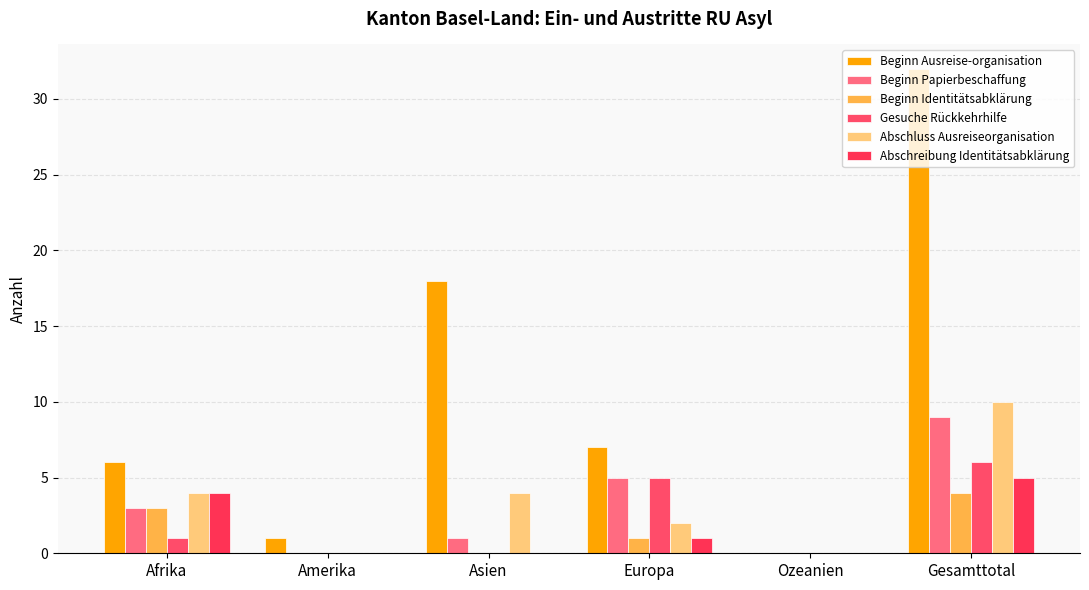

Reading left to right, list all the values displayed in this chart.

Beginn Ausreise-organisation: Afrika=6	Amerika=1	Asien=18	Europa=7	Ozeanien=0	Gesamttotal=32
Beginn Papierbeschaffung: Afrika=3	Amerika=0	Asien=1	Europa=5	Ozeanien=0	Gesamttotal=9
Beginn Identitätsabklärung: Afrika=3	Amerika=0	Asien=0	Europa=1	Ozeanien=0	Gesamttotal=4
Gesuche Rückkehrhilfe: Afrika=1	Amerika=0	Asien=0	Europa=5	Ozeanien=0	Gesamttotal=6
Abschluss Ausreiseorganisation: Afrika=4	Amerika=0	Asien=4	Europa=2	Ozeanien=0	Gesamttotal=10
Abschreibung Identitätsabklärung: Afrika=4	Amerika=0	Asien=0	Europa=1	Ozeanien=0	Gesamttotal=5